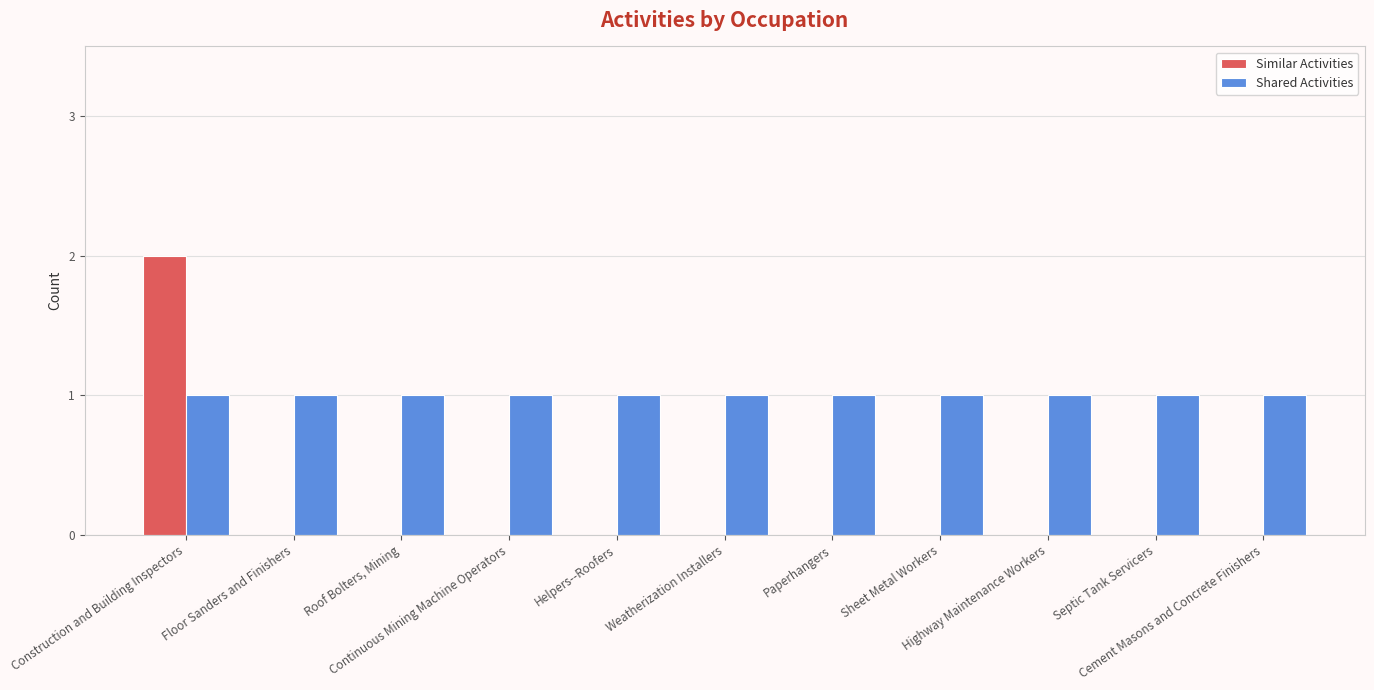

Which series has the largest total across all categories?

Shared Activities